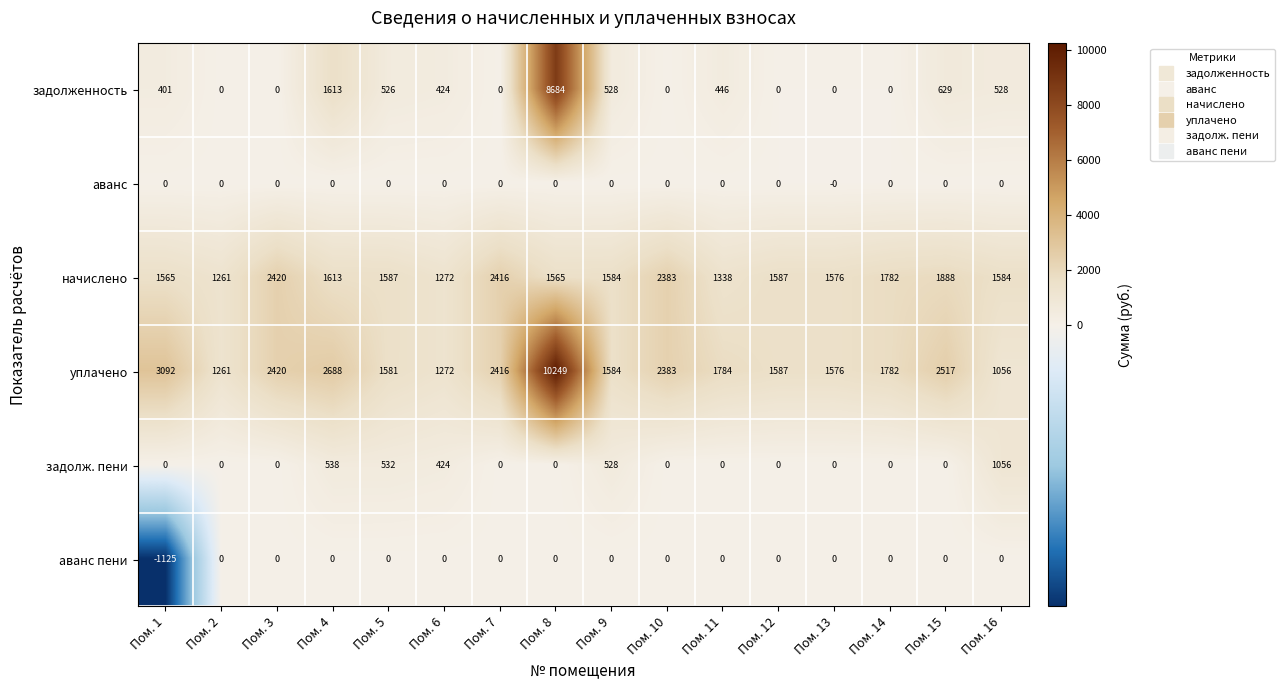

At which category is the sum across all series the highest?

Пом. 8